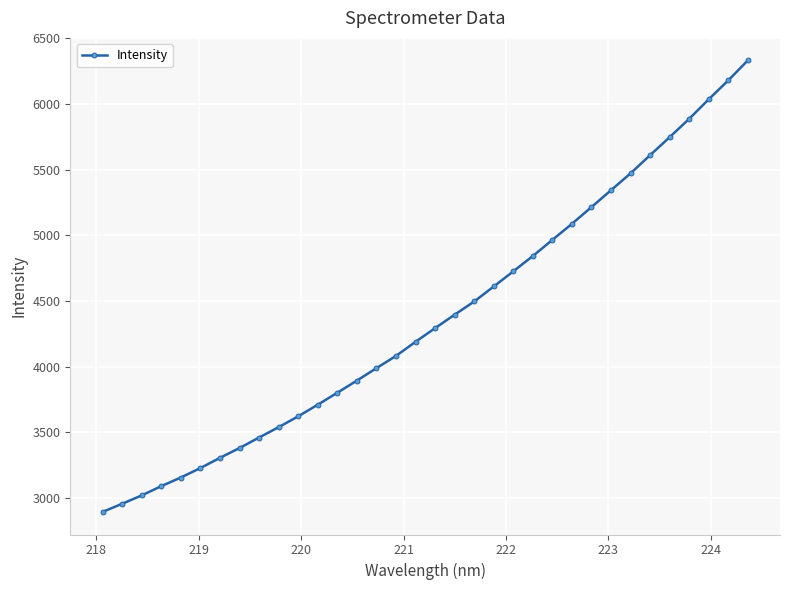

What is the difference between the maximum and minimum values?

3435.2